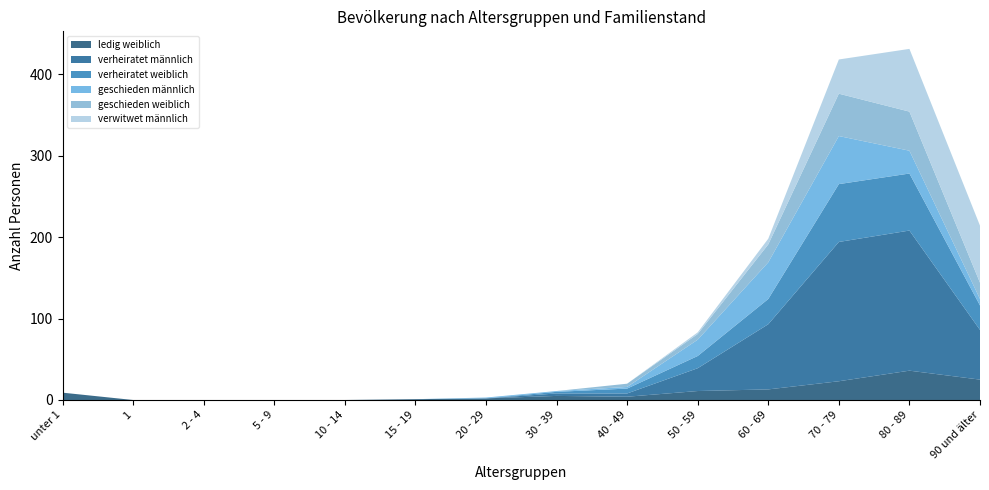

Reading left to right, what are all the values shown in this chart?

ledig weiblich: 9	0	0	0	0	1	2	5	4	11	13	23	36	25
verheiratet männlich: 0	0	0	0	0	0	0	3	4	28	80	171	172	61
verheiratet weiblich: 0	0	0	0	0	0	0	2	6	15	31	71	70	30
geschieden männlich: 0	0	0	0	0	0	1	1	2	20	45	59	28	8
geschieden weiblich: 0	0	0	0	0	0	0	0	4	7	22	52	48	20
verwitwet männlich: 0	0	0	0	0	0	0	0	0	2	7	42	77	70